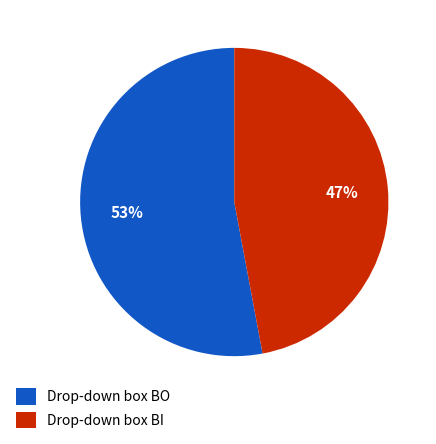

Is there any slice that represents more than half of the pie?

Yes